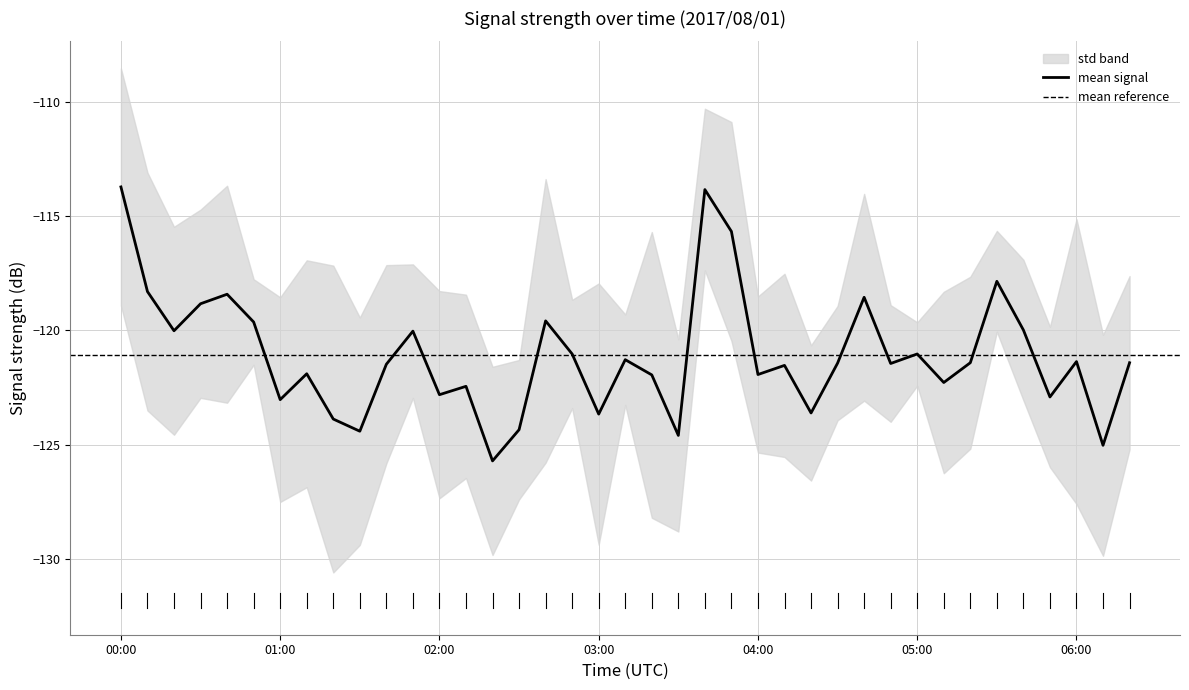

What is the maximum value for mean signal?

-113.7